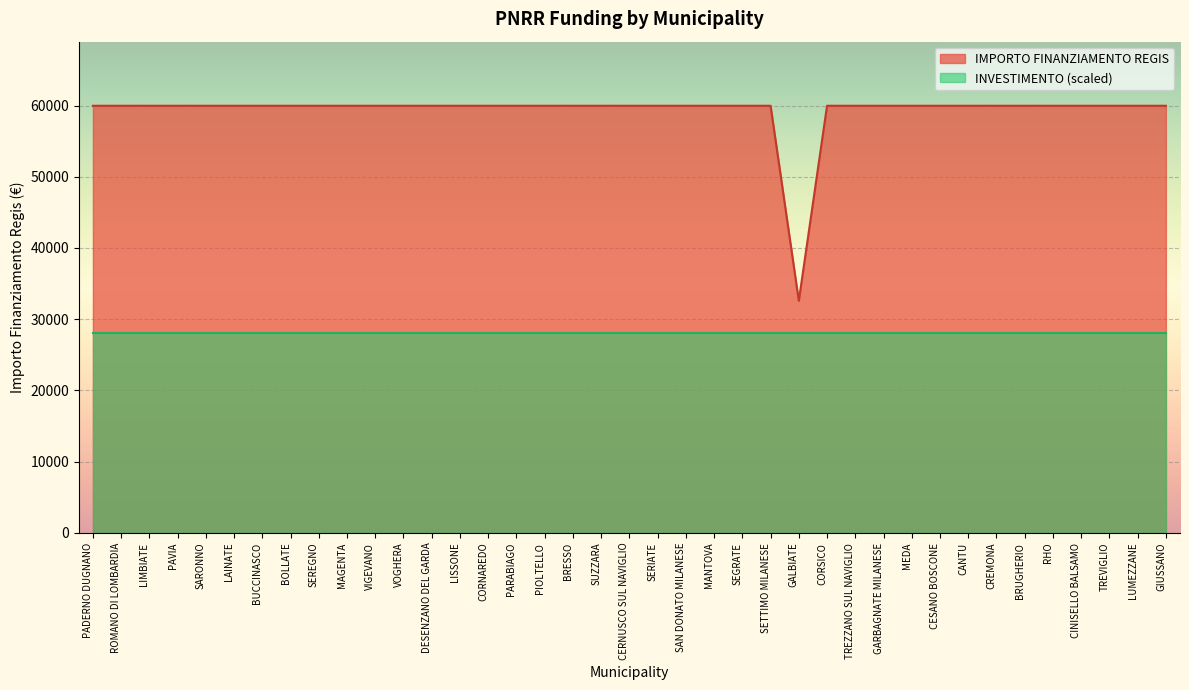

Is it true that the value at SARONNO is 81508?

False